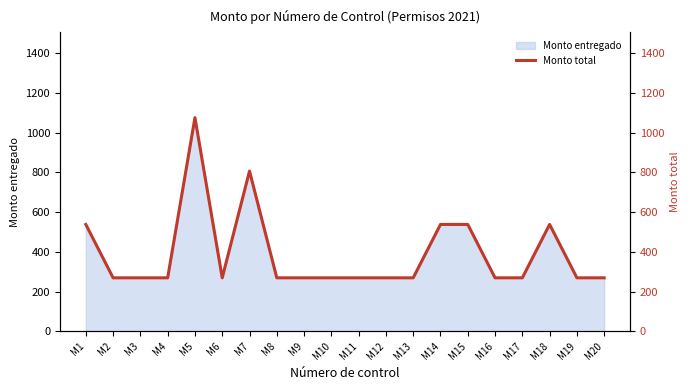

What is the average value?

390